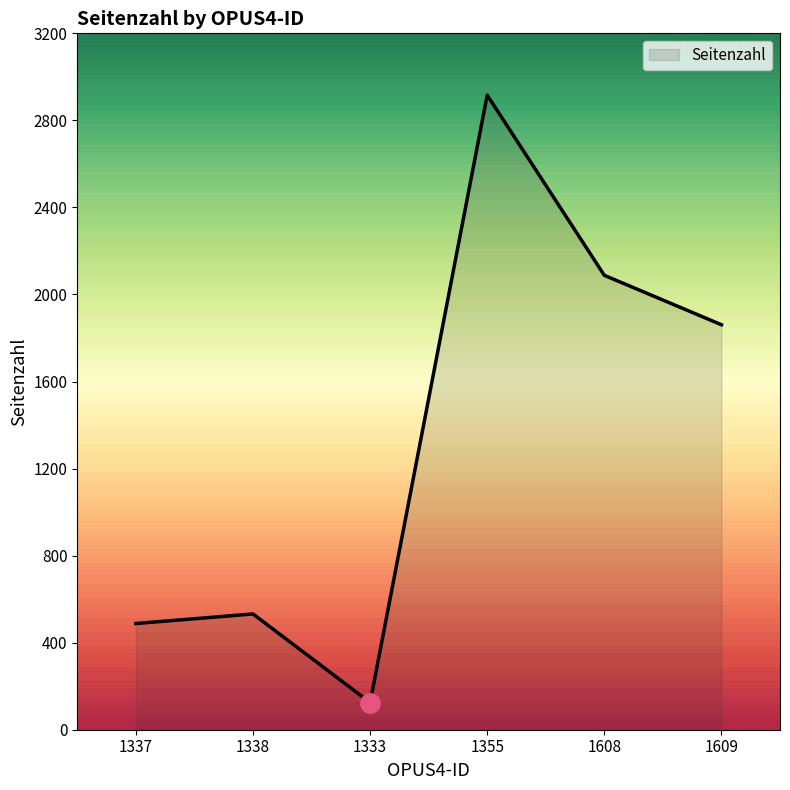

What is the approximate value at 1337?

488